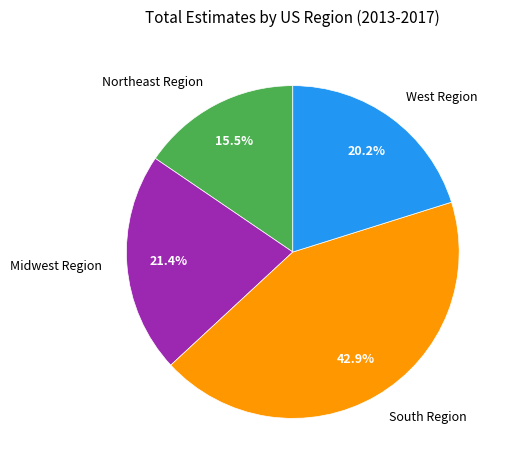

Between Northeast Region and West Region, which is larger?

West Region